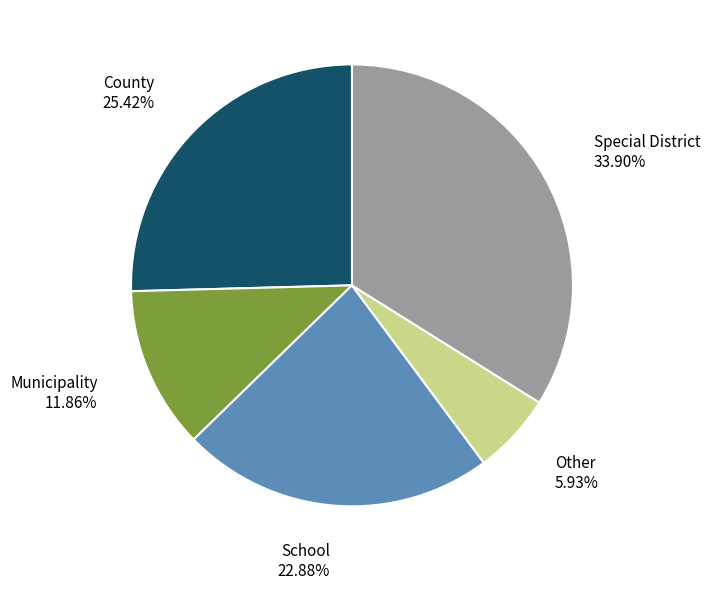

Is there any slice that represents more than half of the pie?

No